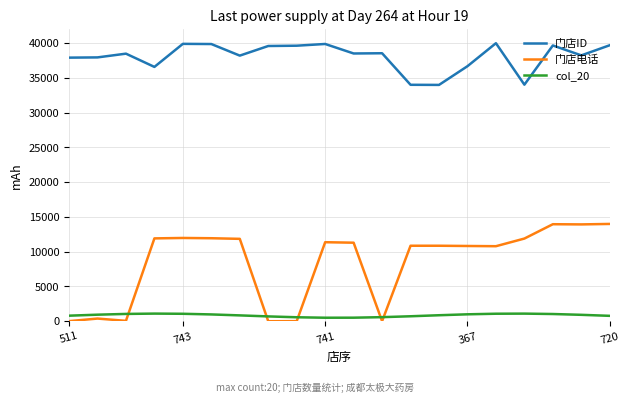

What is the difference between the second highest and second lowest values in the col_20 series?

584.5